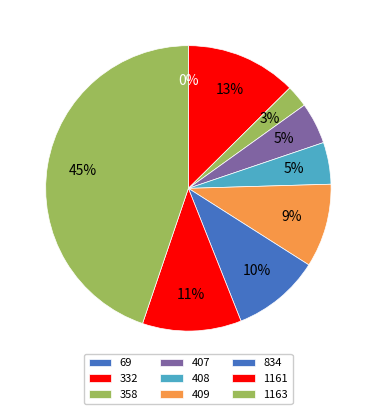

Does 2020-04-01 account for over 50% of the chart?

No